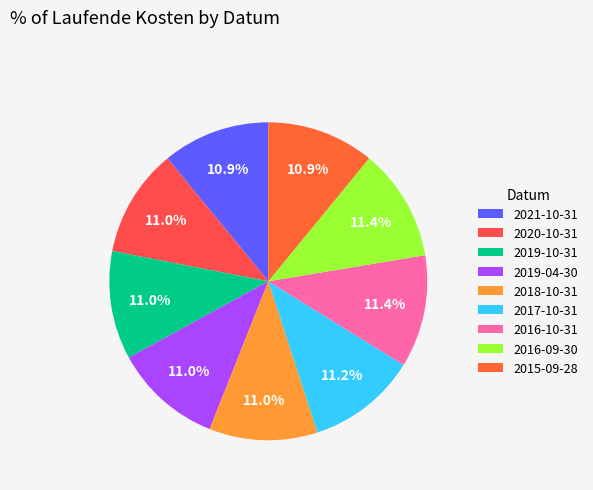

How many segments does this pie chart have?

9